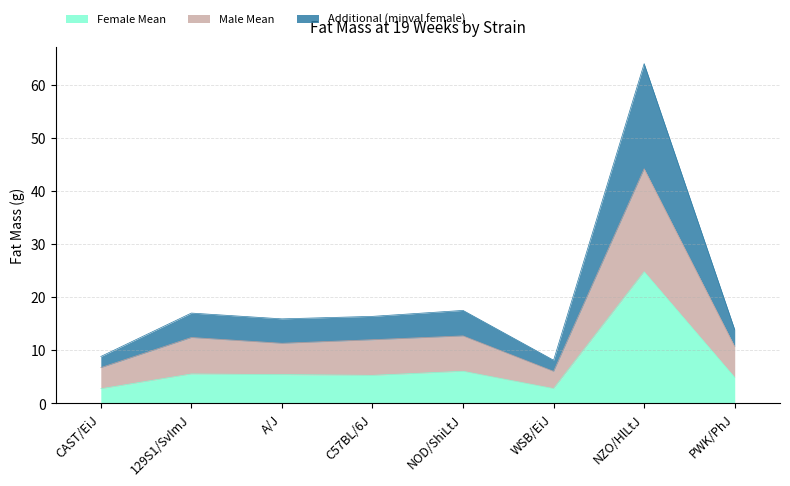

Where does the Male Mean series first go above 12?

129S1/SvImJ